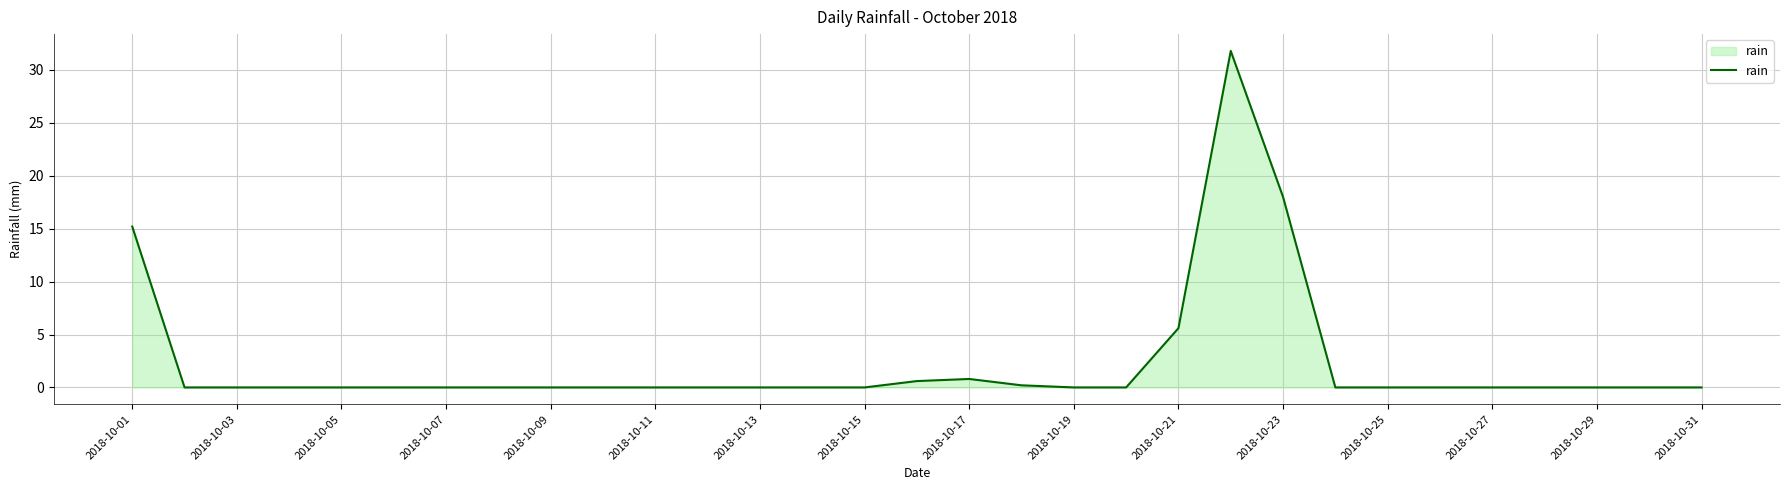

What is the greatest value displayed?

31.8